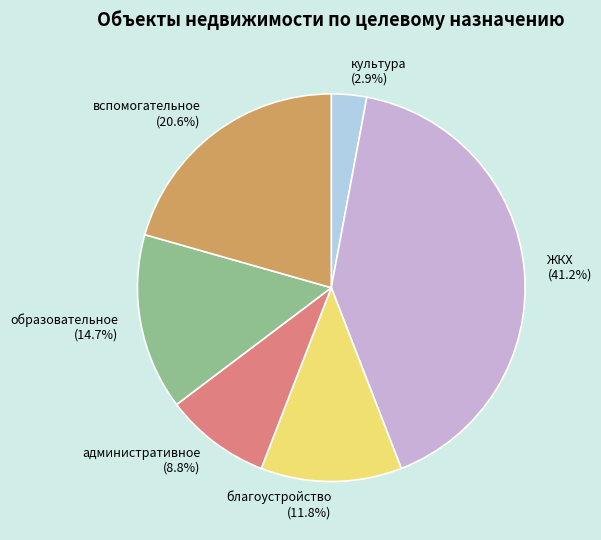

What percentage is the благоустройство slice, to the nearest percent?

12%